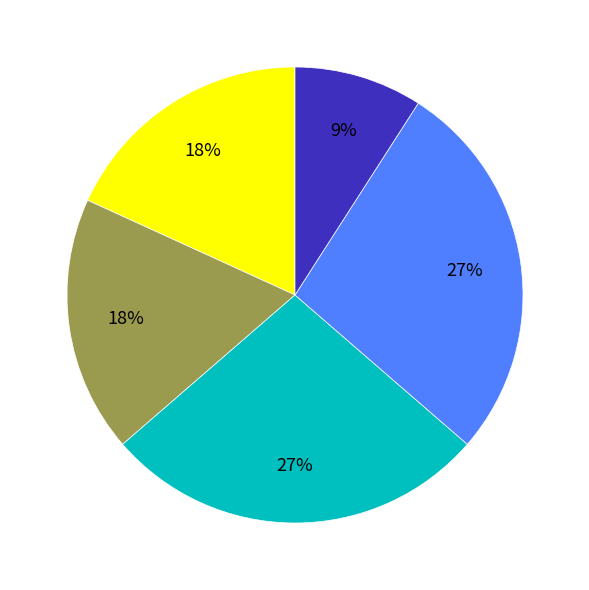

Is there a majority slice in this chart?

No